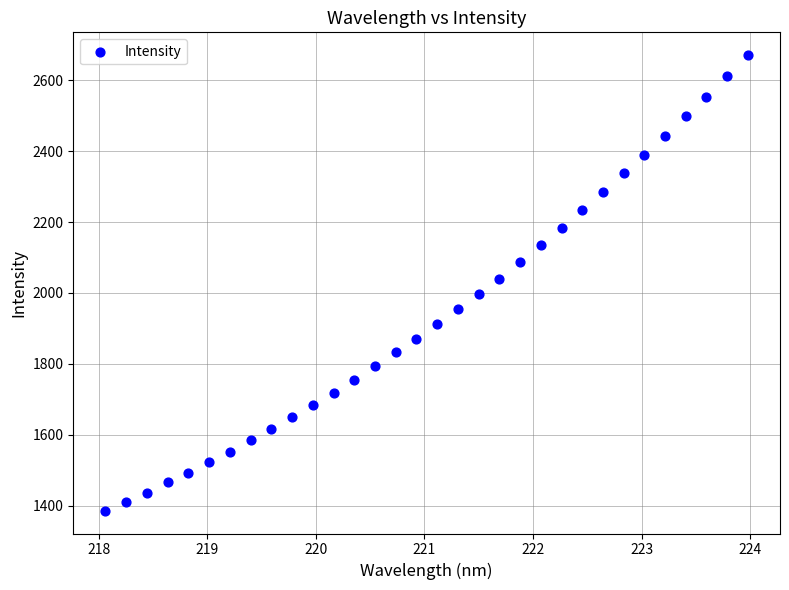

What is the range of X values (max minus min)?

5.9